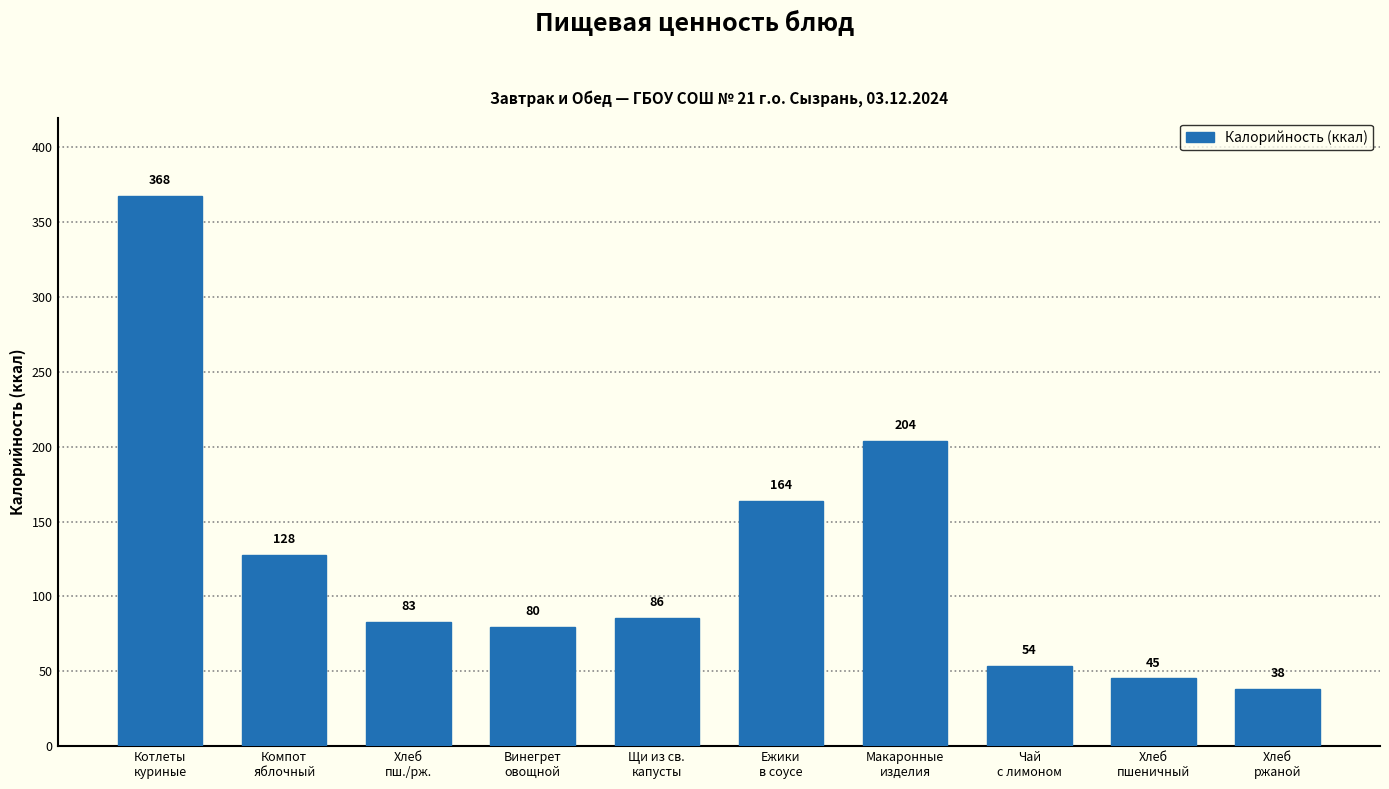

What is the difference between the second highest and minimum values?

165.8